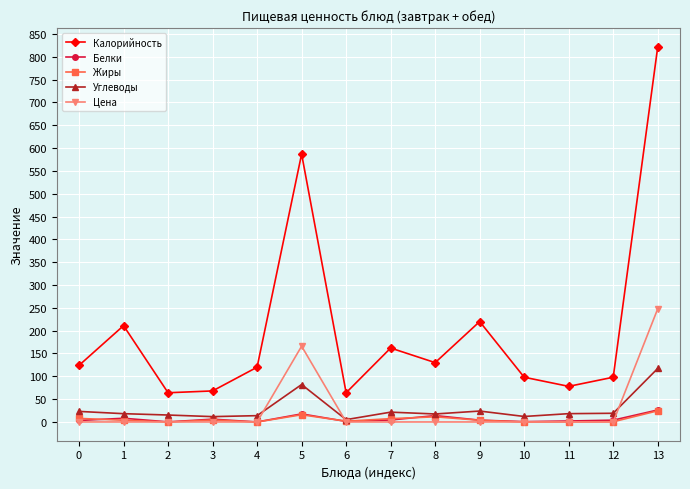

Which category has the highest value in the Углеводы series?

13